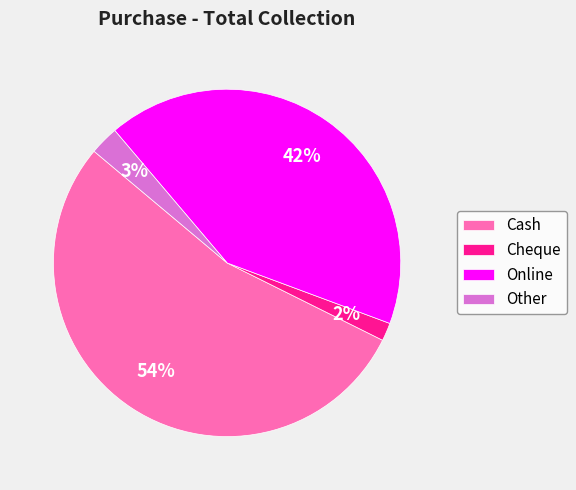

How many segments does this pie chart have?

4